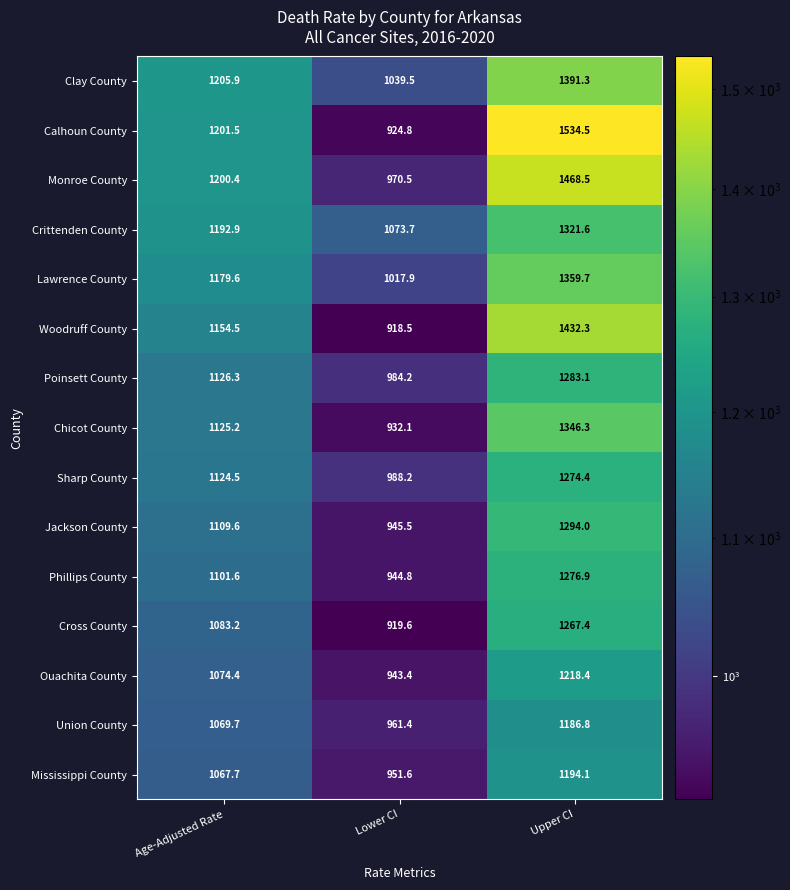

What is the spread (max minus min) of values at Age-Adjusted Rate?

138.2